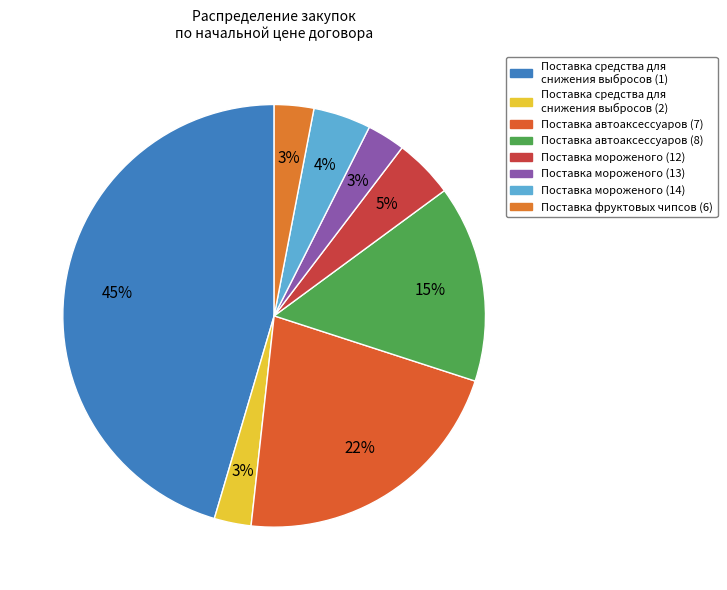

Does any single category account for the majority?

No